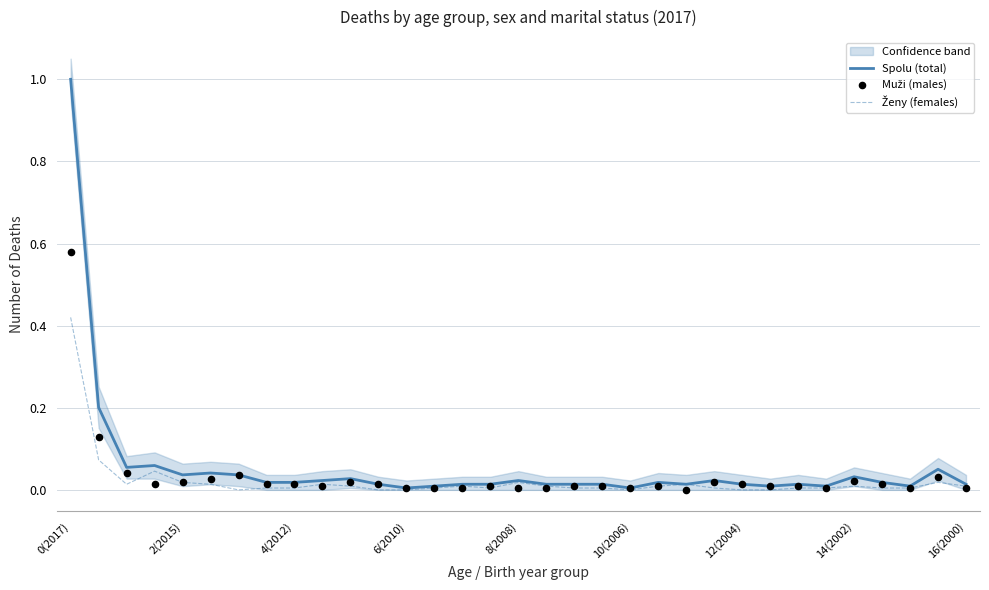

Which series contains the highest Y value?

Spolu (total)